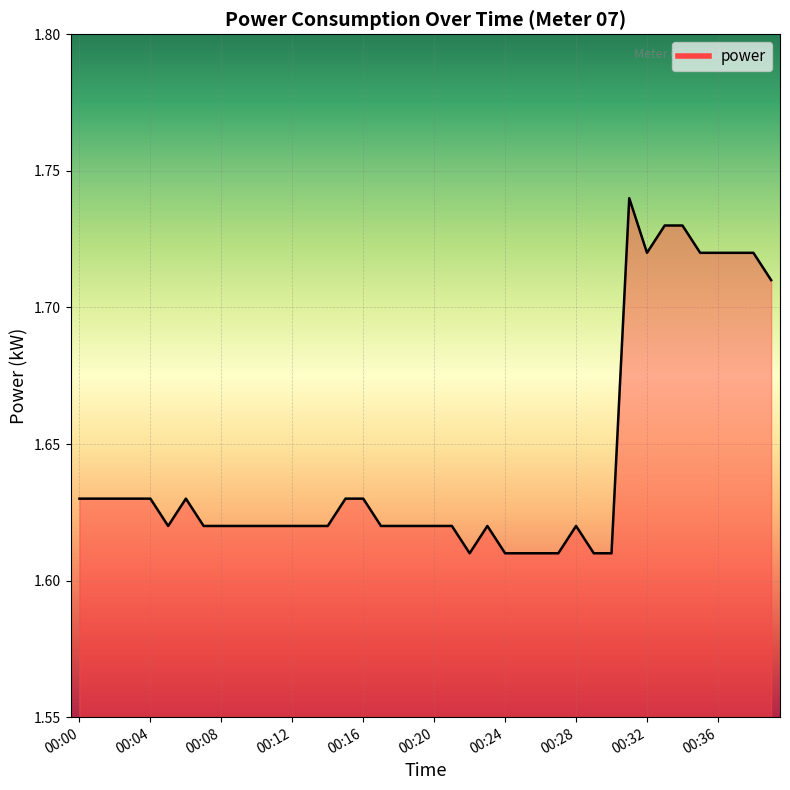

How many lines are shown in the chart?

1